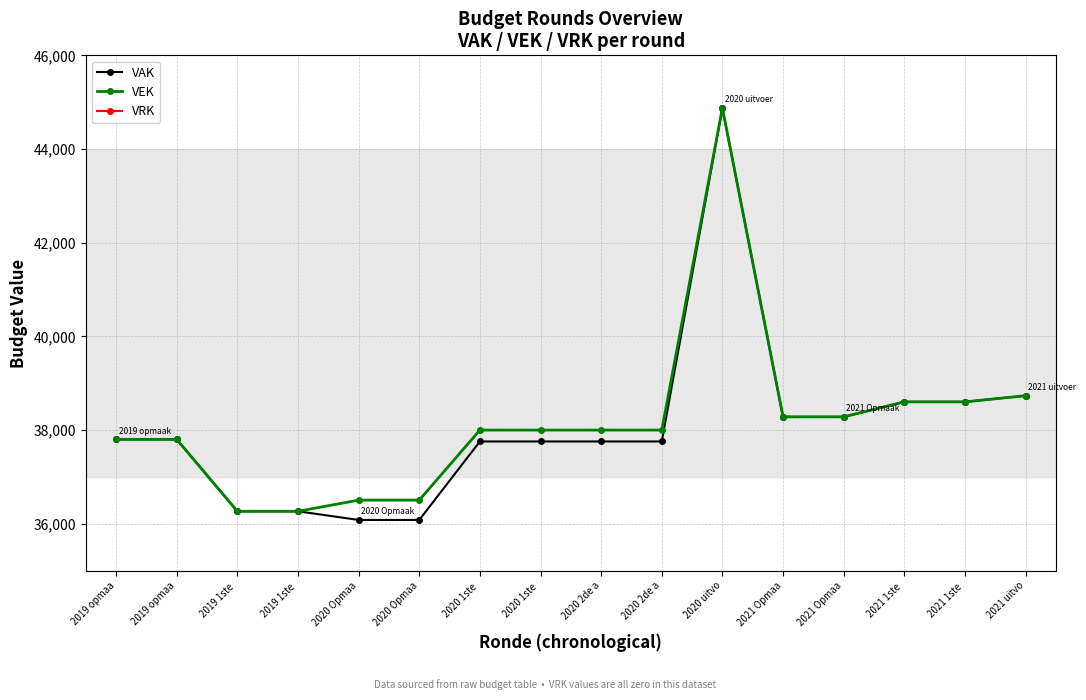

True or false: VAK and VRK cross at least once.

False